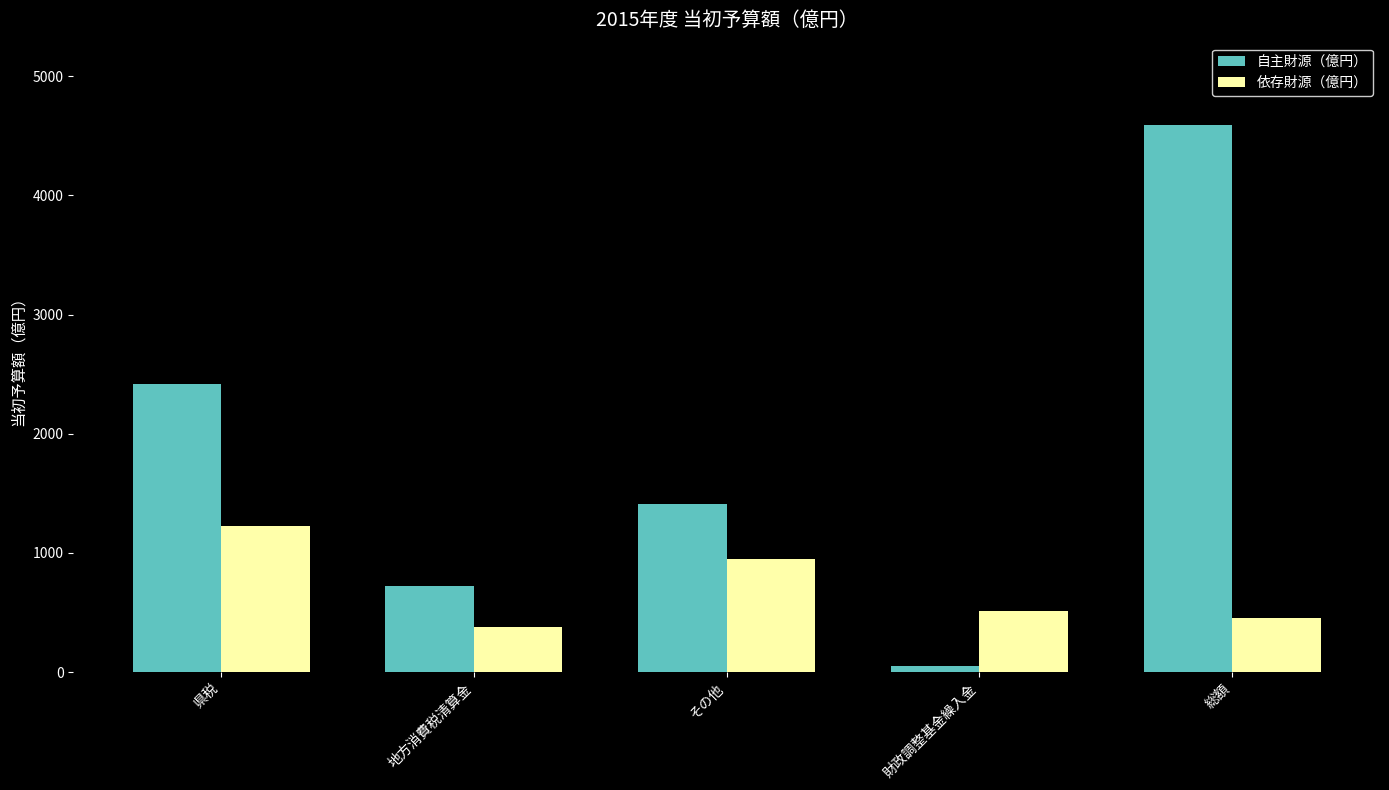

Reading left to right, list all the values displayed in this chart.

自主財源（億円）: 県税=2415	地方消費税清算金=722	その他=1407	財政調整基金繰入金=49	総額=4593
依存財源（億円）: 県税=1223	地方消費税清算金=379	その他=953	財政調整基金繰入金=510	総額=454